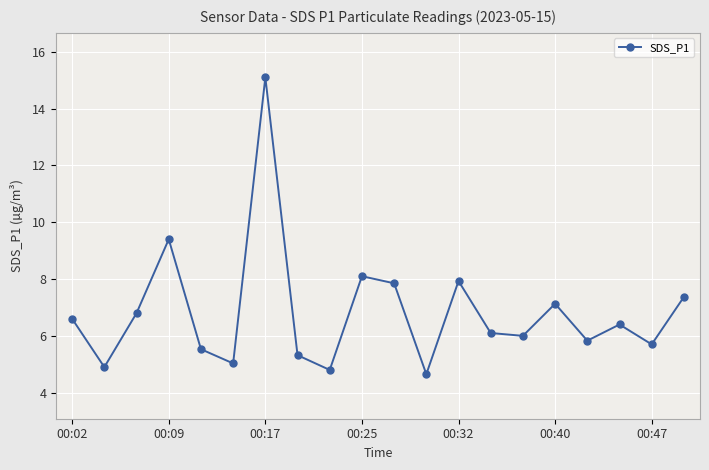

What is the value of the 20th point from the left?

7.4